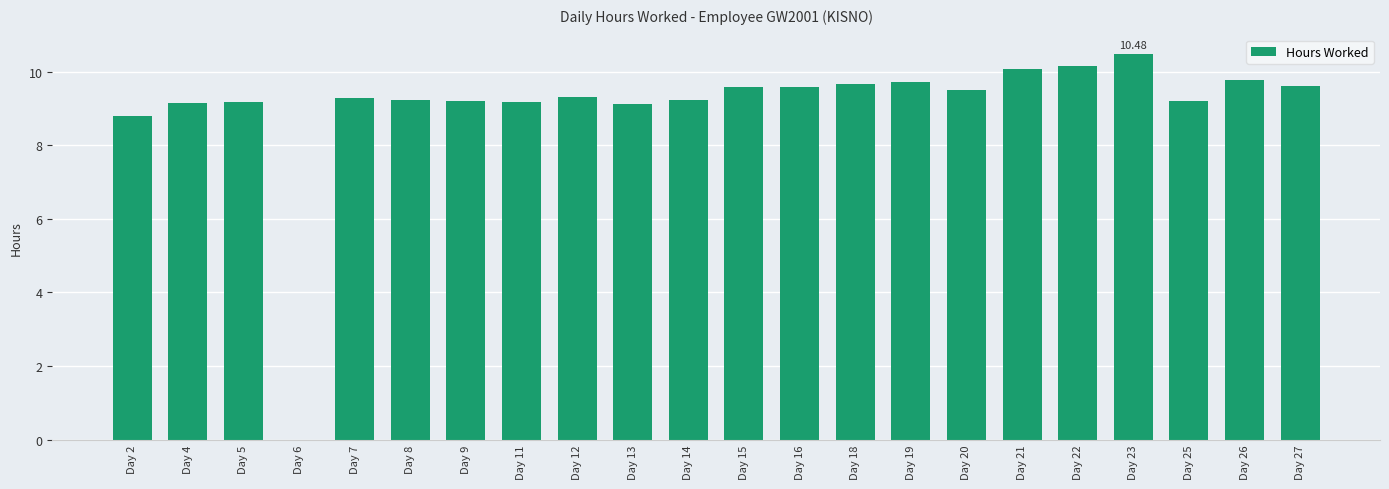

Are the bars grouped side by side (vs. stacked)?

No